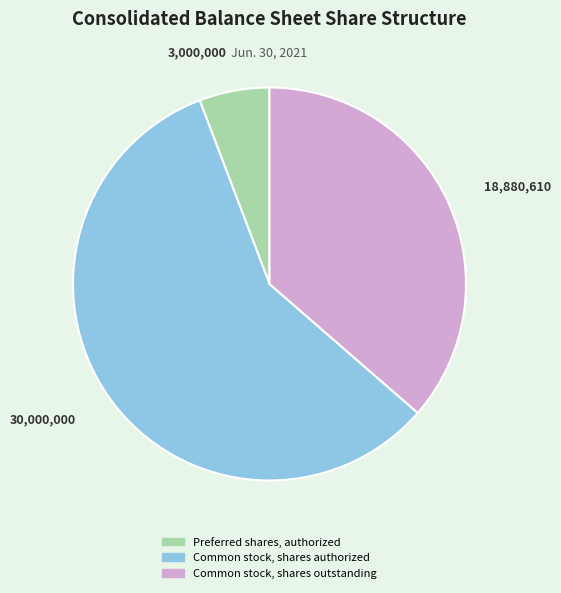

Does any single category account for the majority?

Yes